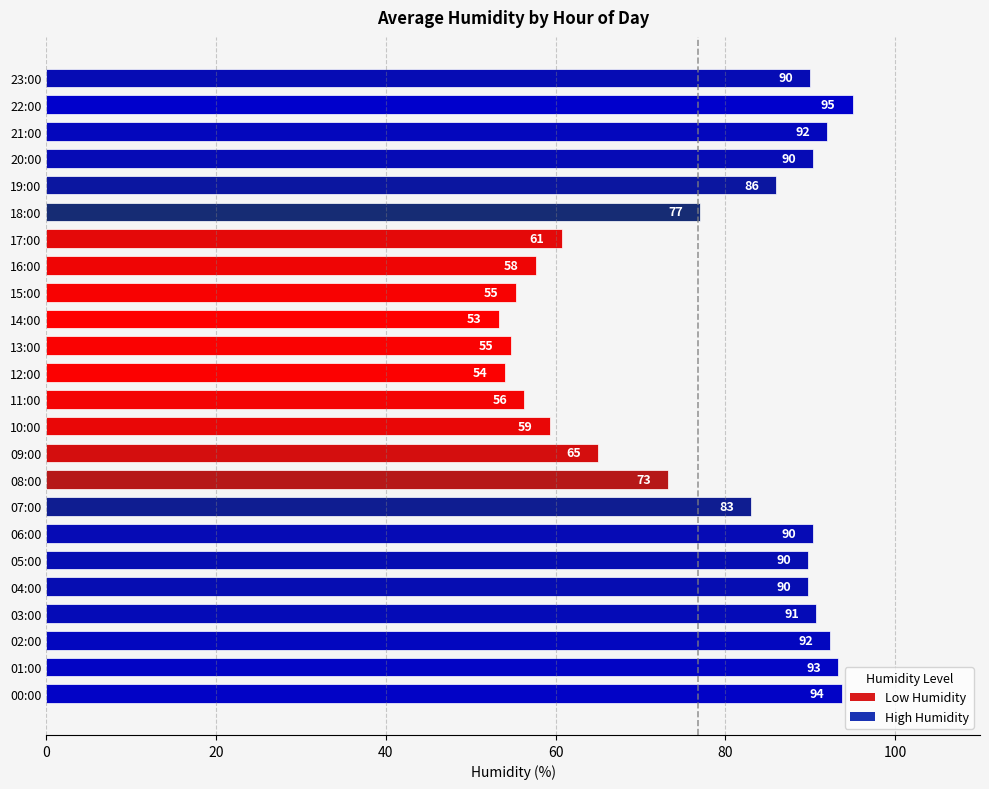

At which category does the chart reach its peak across all series?

22:00